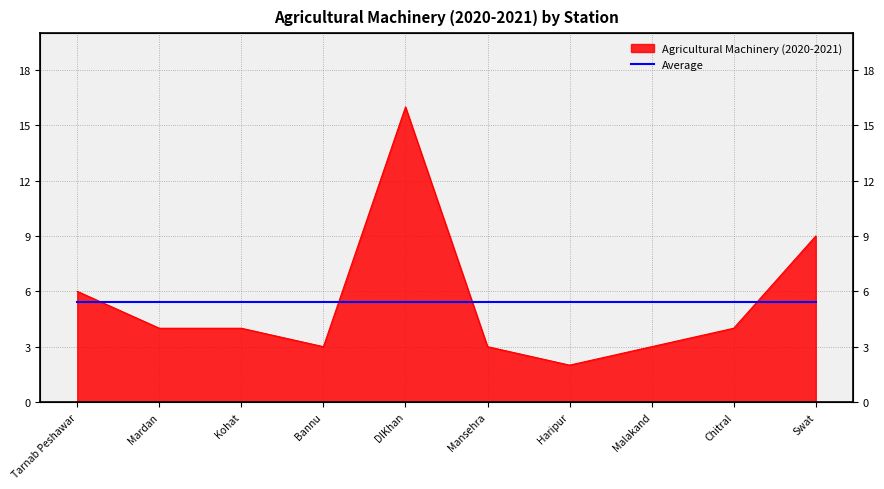

How many lines are shown in the chart?

1